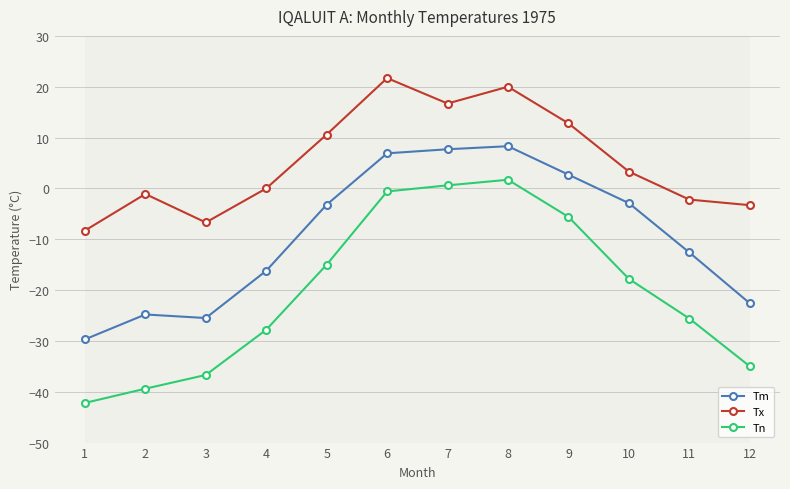

At which category does the chart reach its peak across all series?

6